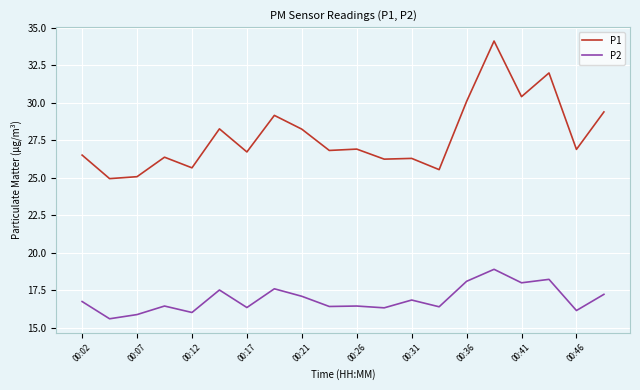

What is the highest value of the P2 series?

18.9